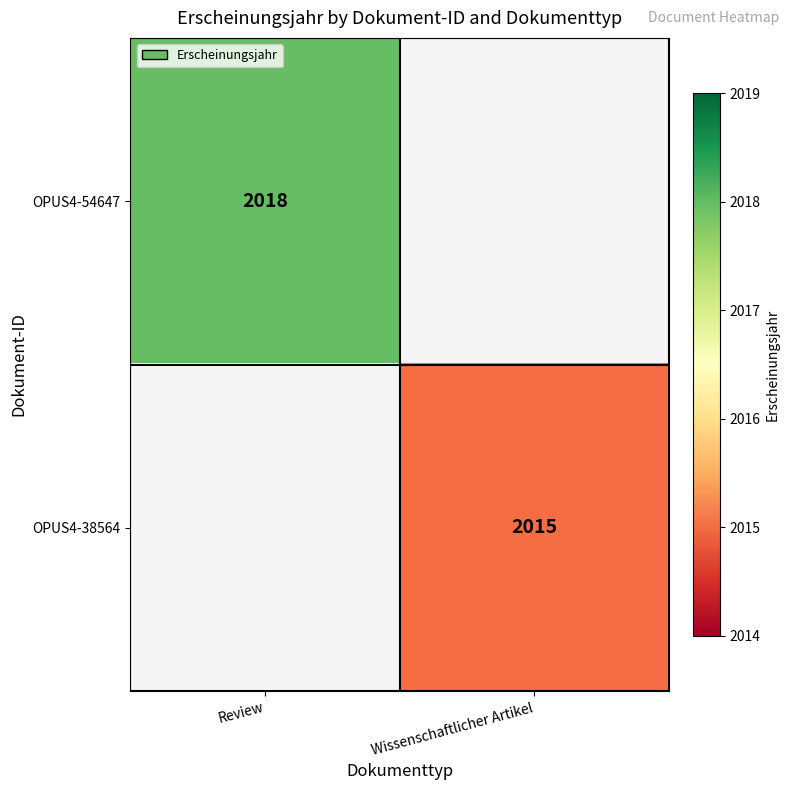

True or false: OPUS4-38564 has a value of 608 at Wissenschaftlicher Artikel.

False